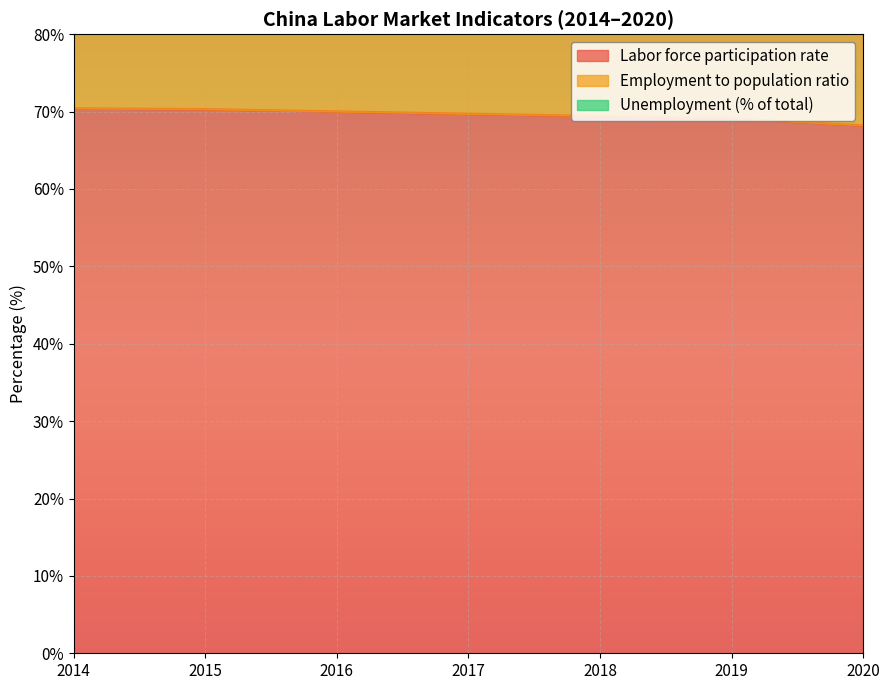

True or false: Employment to population ratio and Labor force participation rate cross at least once.

False